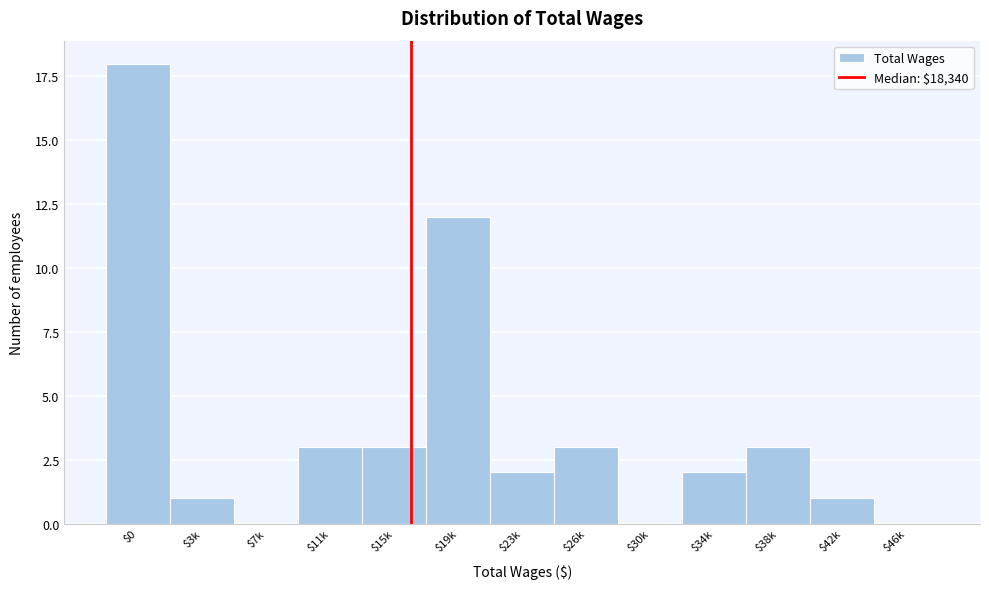

Which label corresponds to the largest value in the chart?

$0